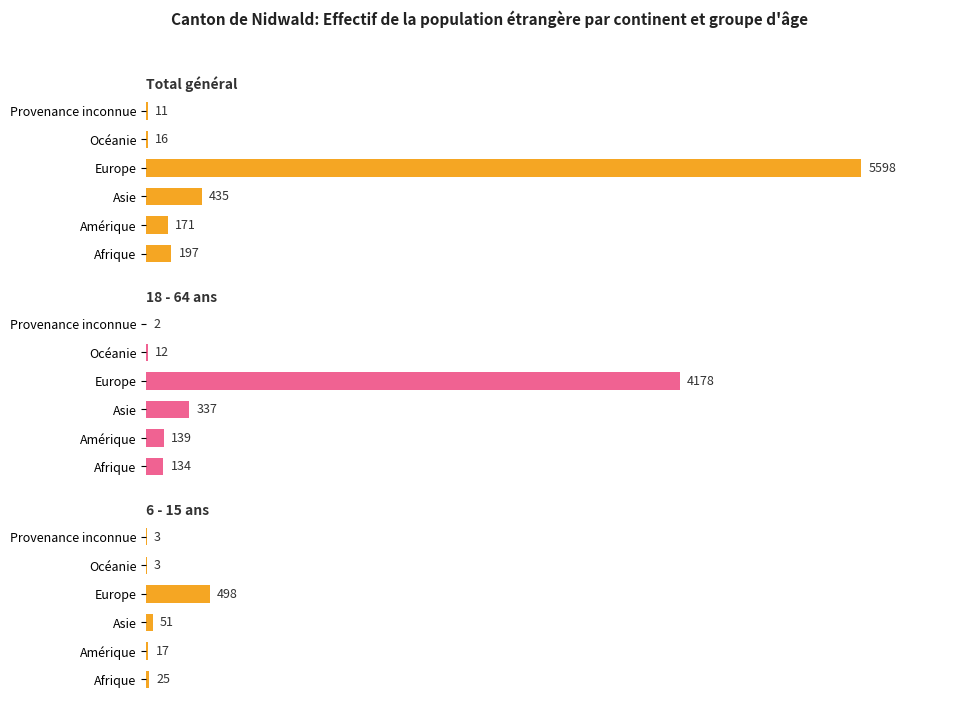

At how many categories does at least one series exceed 863?

1